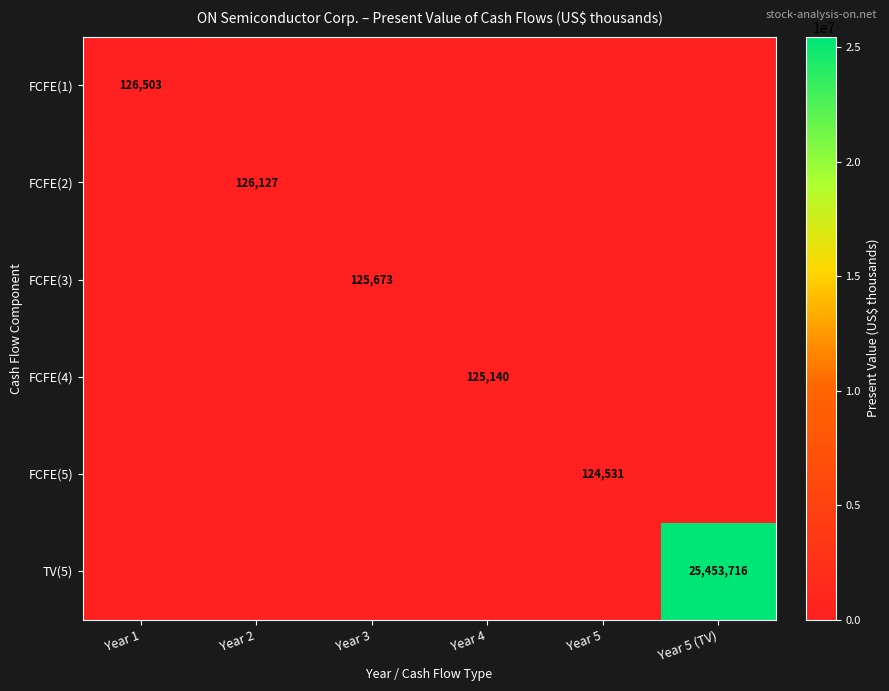

What is the total value across all series at Year 3?

125673